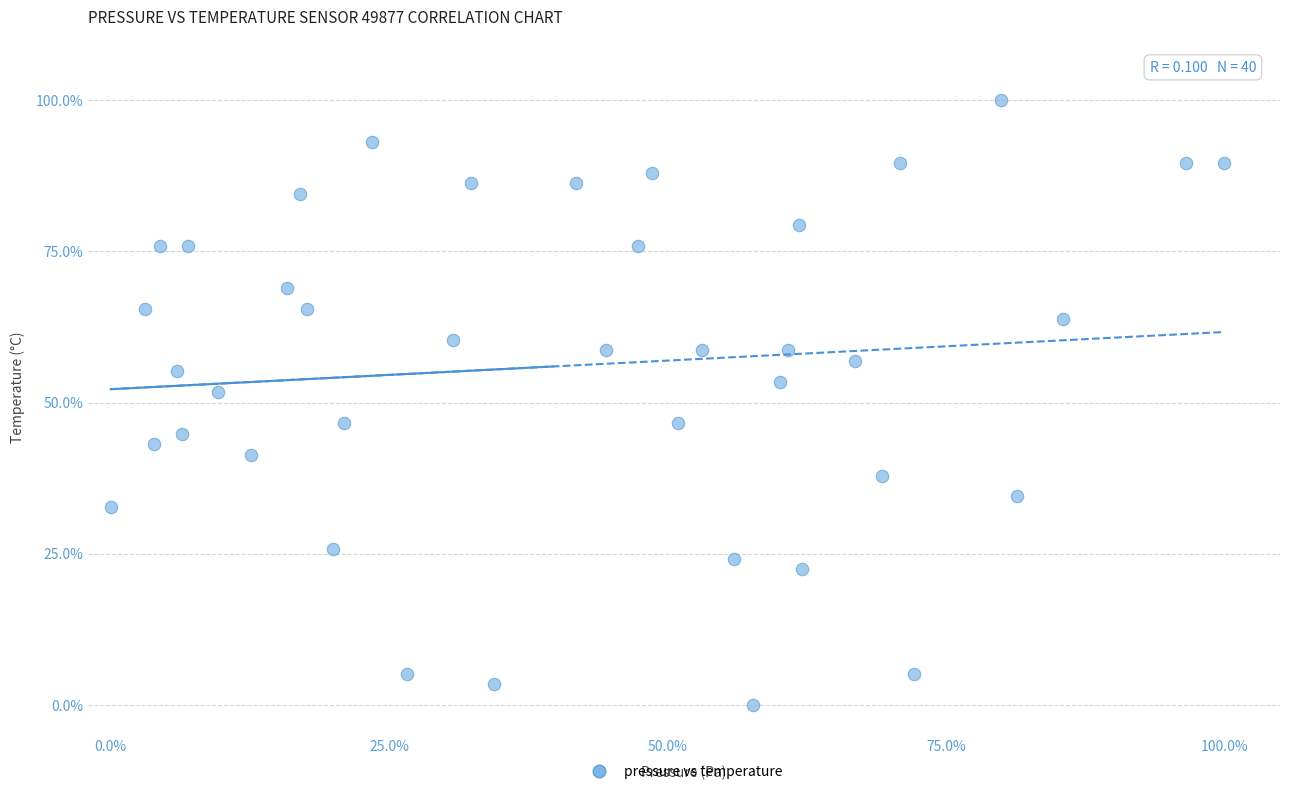

What is the range of Y values (max minus min)?

100.0